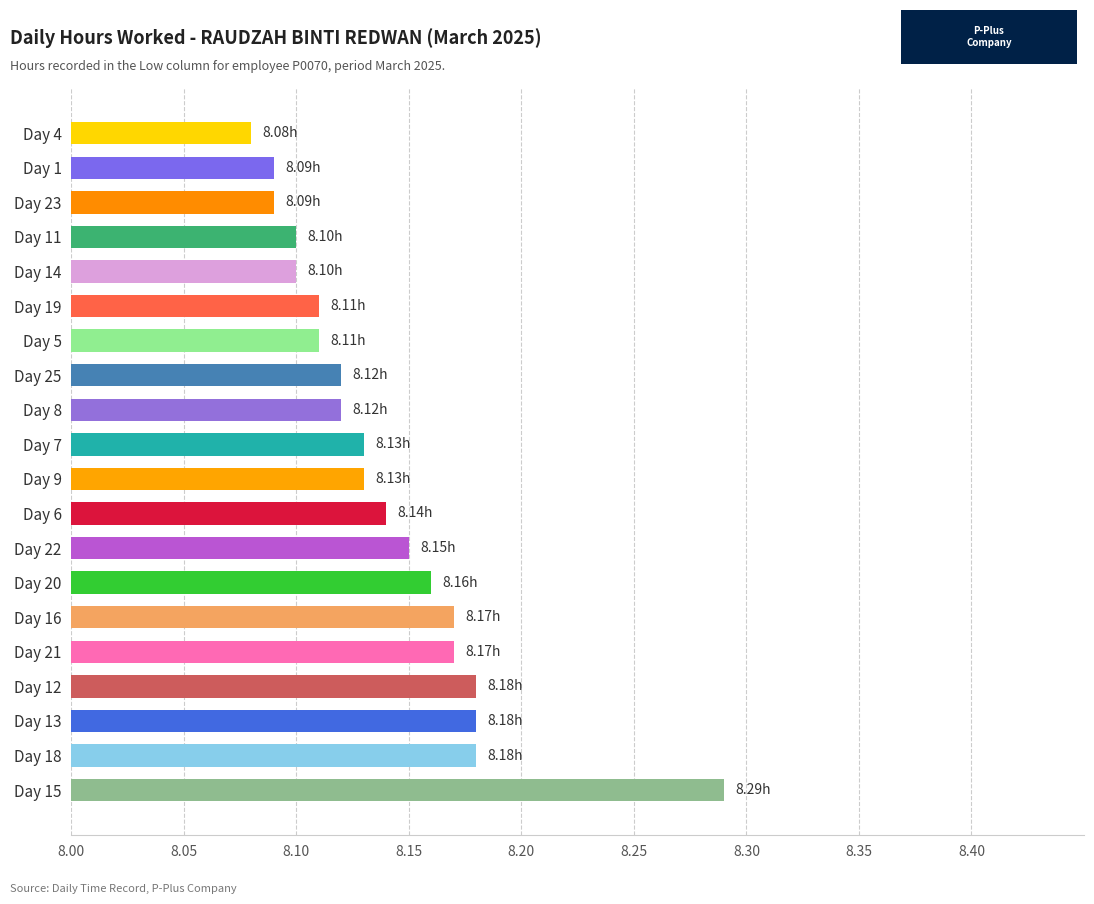

What is the sum of all values?

162.8